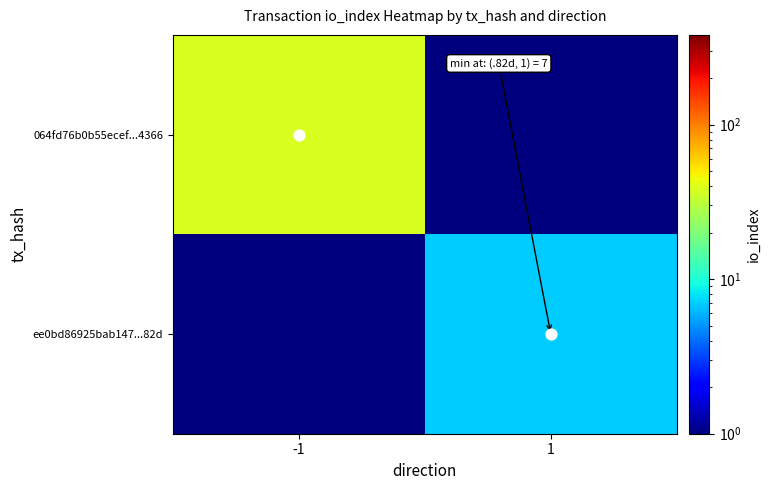

Rank the series by their average value, from highest to lowest.

064fd76b0b55ecef...4366, ee0bd86925bab147...82d